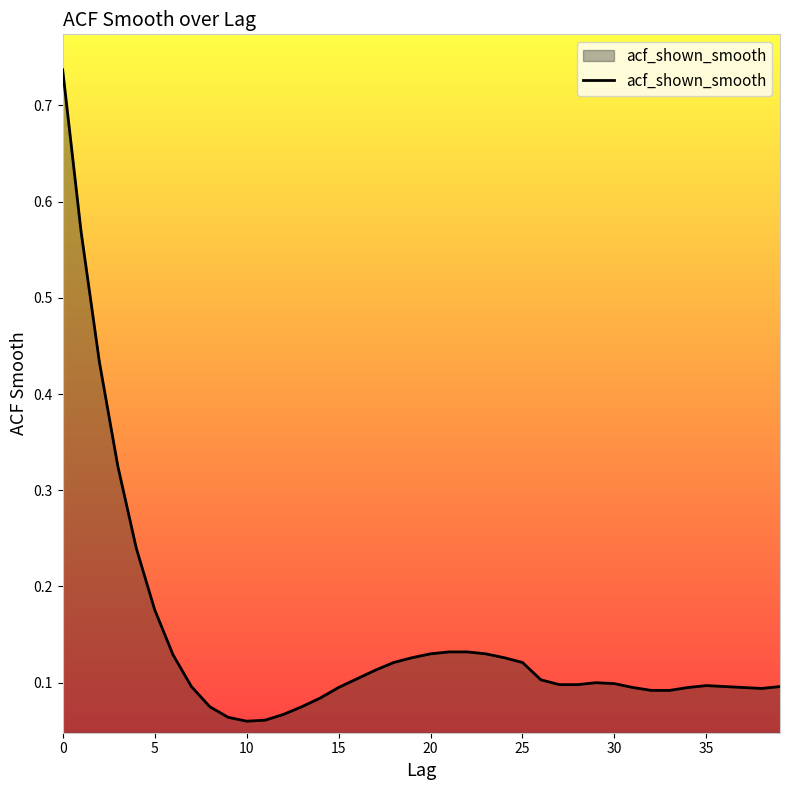

How many series are shown in this chart?

1